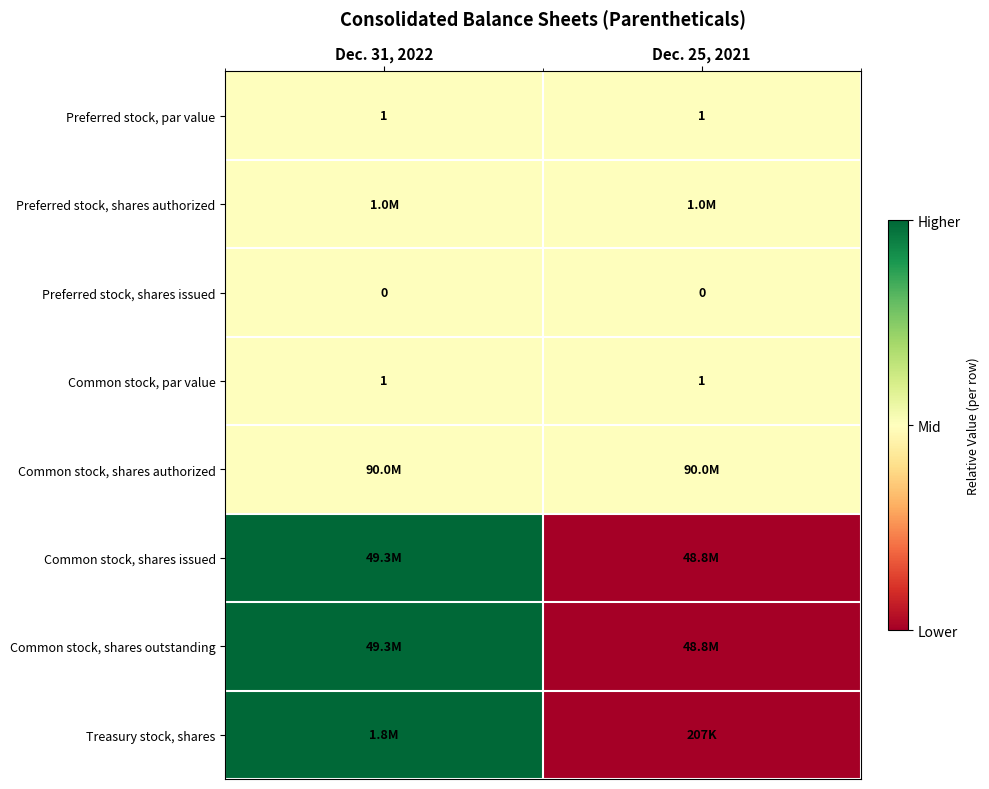

What is the average value of the Preferred stock, par value series?

1.0